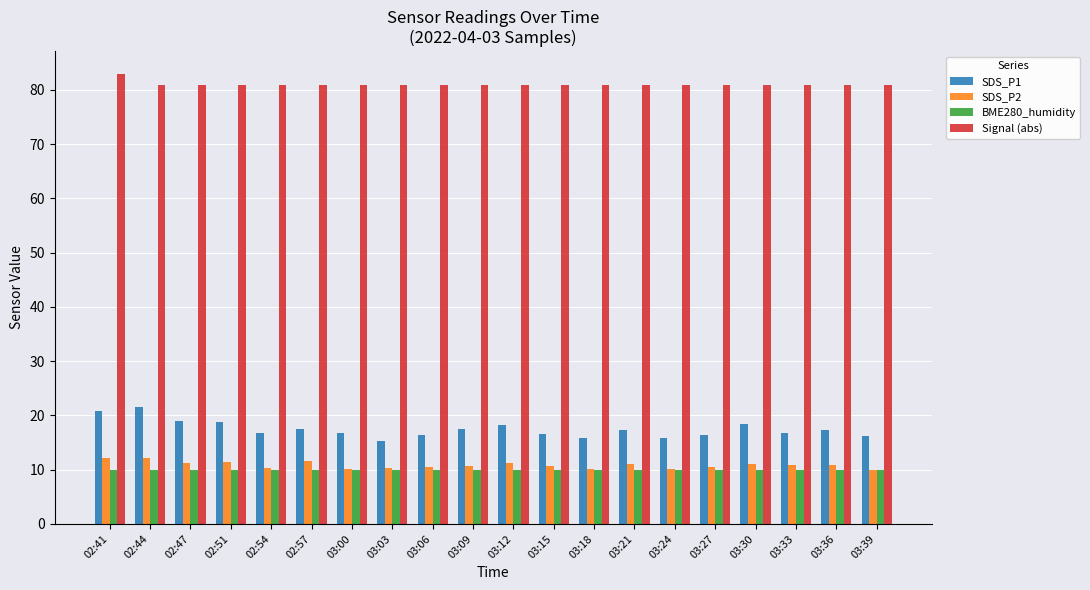

At how many categories does at least one series exceed 46?

20